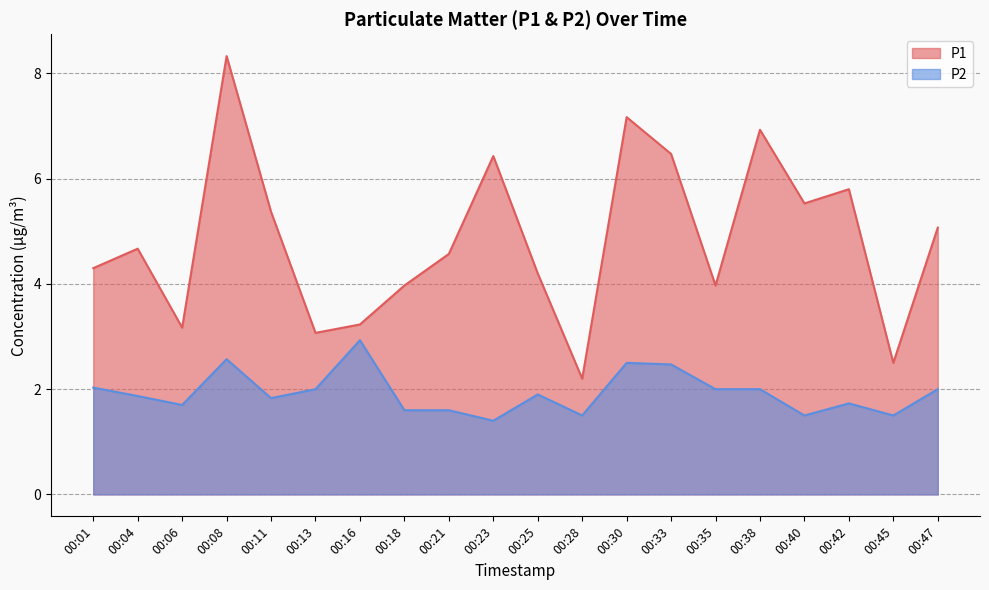

List the series in order of their overall mean, highest first.

P1, P2